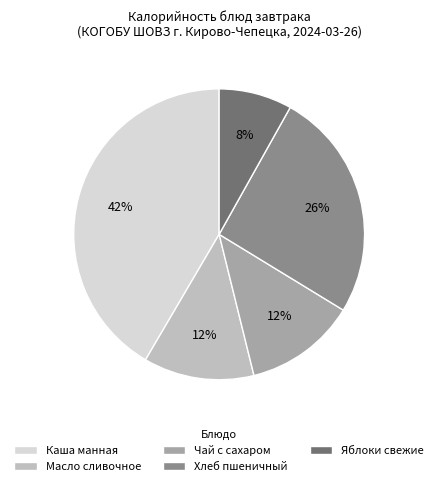

Combined, do Яблоки свежие and Масло сливочное account for over 50%?

No